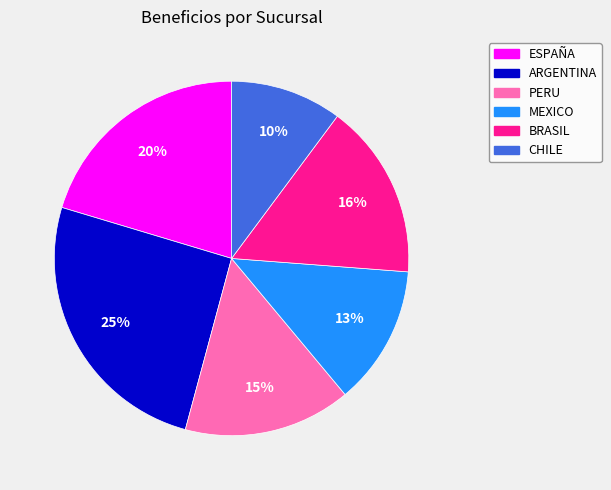

What percentage is the ARGENTINA slice, to the nearest percent?

25%